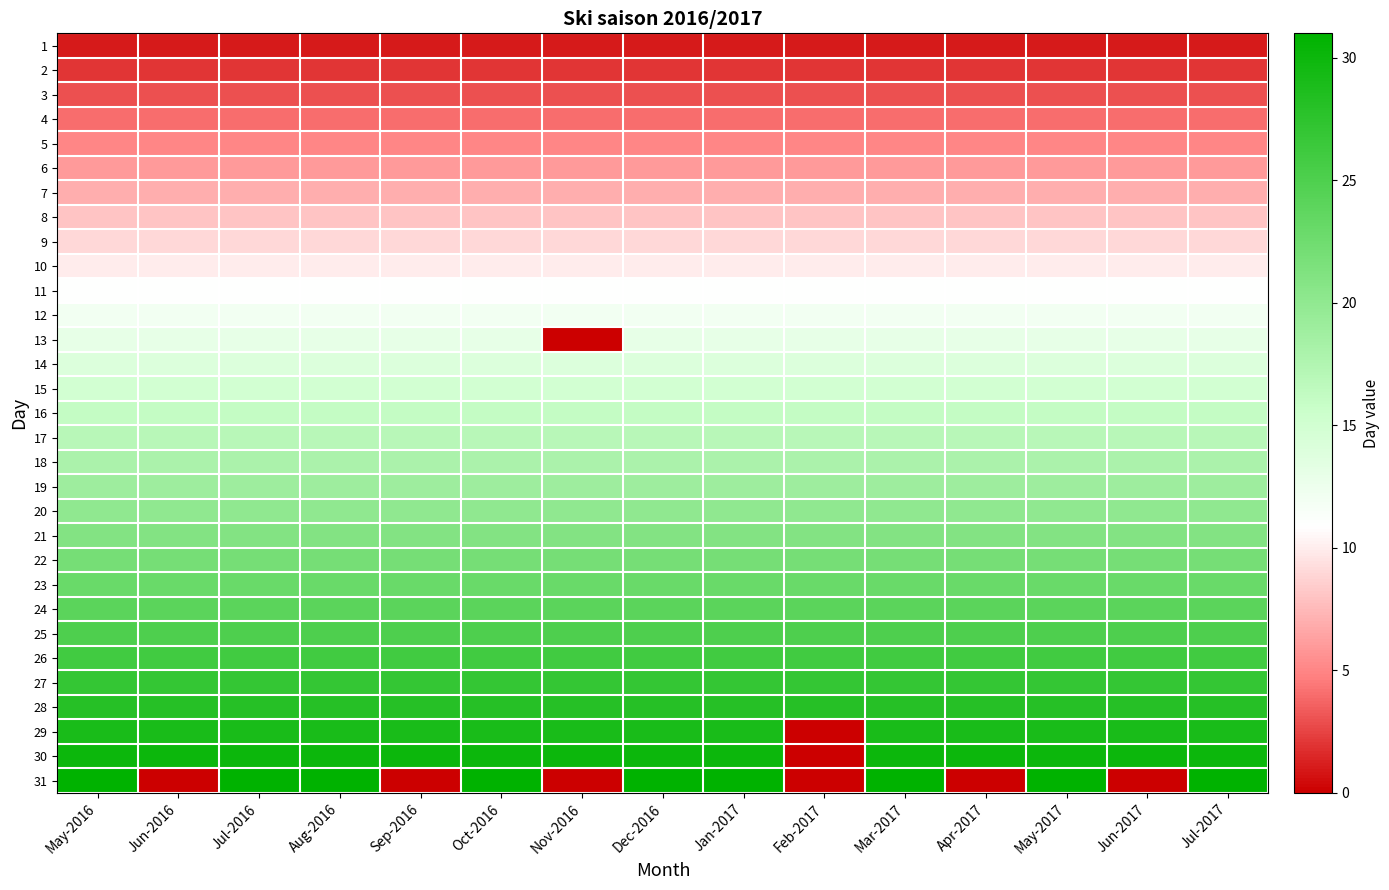

Reading left to right, list all the values displayed in this chart.

1: May-2016=1	Jun-2016=1	Jul-2016=1	Aug-2016=1	Sep-2016=1	Oct-2016=1	Nov-2016=1	Dec-2016=1	Jan-2017=1	Feb-2017=1	Mar-2017=1	Apr-2017=1	May-2017=1	Jun-2017=1	Jul-2017=1
2: May-2016=2	Jun-2016=2	Jul-2016=2	Aug-2016=2	Sep-2016=2	Oct-2016=2	Nov-2016=2	Dec-2016=2	Jan-2017=2	Feb-2017=2	Mar-2017=2	Apr-2017=2	May-2017=2	Jun-2017=2	Jul-2017=2
3: May-2016=3	Jun-2016=3	Jul-2016=3	Aug-2016=3	Sep-2016=3	Oct-2016=3	Nov-2016=3	Dec-2016=3	Jan-2017=3	Feb-2017=3	Mar-2017=3	Apr-2017=3	May-2017=3	Jun-2017=3	Jul-2017=3
4: May-2016=4	Jun-2016=4	Jul-2016=4	Aug-2016=4	Sep-2016=4	Oct-2016=4	Nov-2016=4	Dec-2016=4	Jan-2017=4	Feb-2017=4	Mar-2017=4	Apr-2017=4	May-2017=4	Jun-2017=4	Jul-2017=4
5: May-2016=5	Jun-2016=5	Jul-2016=5	Aug-2016=5	Sep-2016=5	Oct-2016=5	Nov-2016=5	Dec-2016=5	Jan-2017=5	Feb-2017=5	Mar-2017=5	Apr-2017=5	May-2017=5	Jun-2017=5	Jul-2017=5
6: May-2016=6	Jun-2016=6	Jul-2016=6	Aug-2016=6	Sep-2016=6	Oct-2016=6	Nov-2016=6	Dec-2016=6	Jan-2017=6	Feb-2017=6	Mar-2017=6	Apr-2017=6	May-2017=6	Jun-2017=6	Jul-2017=6
7: May-2016=7	Jun-2016=7	Jul-2016=7	Aug-2016=7	Sep-2016=7	Oct-2016=7	Nov-2016=7	Dec-2016=7	Jan-2017=7	Feb-2017=7	Mar-2017=7	Apr-2017=7	May-2017=7	Jun-2017=7	Jul-2017=7
8: May-2016=8	Jun-2016=8	Jul-2016=8	Aug-2016=8	Sep-2016=8	Oct-2016=8	Nov-2016=8	Dec-2016=8	Jan-2017=8	Feb-2017=8	Mar-2017=8	Apr-2017=8	May-2017=8	Jun-2017=8	Jul-2017=8
9: May-2016=9	Jun-2016=9	Jul-2016=9	Aug-2016=9	Sep-2016=9	Oct-2016=9	Nov-2016=9	Dec-2016=9	Jan-2017=9	Feb-2017=9	Mar-2017=9	Apr-2017=9	May-2017=9	Jun-2017=9	Jul-2017=9
10: May-2016=10	Jun-2016=10	Jul-2016=10	Aug-2016=10	Sep-2016=10	Oct-2016=10	Nov-2016=10	Dec-2016=10	Jan-2017=10	Feb-2017=10	Mar-2017=10	Apr-2017=10	May-2017=10	Jun-2017=10	Jul-2017=10
11: May-2016=11	Jun-2016=11	Jul-2016=11	Aug-2016=11	Sep-2016=11	Oct-2016=11	Nov-2016=11	Dec-2016=11	Jan-2017=11	Feb-2017=11	Mar-2017=11	Apr-2017=11	May-2017=11	Jun-2017=11	Jul-2017=11
12: May-2016=12	Jun-2016=12	Jul-2016=12	Aug-2016=12	Sep-2016=12	Oct-2016=12	Nov-2016=12	Dec-2016=12	Jan-2017=12	Feb-2017=12	Mar-2017=12	Apr-2017=12	May-2017=12	Jun-2017=12	Jul-2017=12
13: May-2016=13	Jun-2016=13	Jul-2016=13	Aug-2016=13	Sep-2016=13	Oct-2016=13	Nov-2016=0	Dec-2016=13	Jan-2017=13	Feb-2017=13	Mar-2017=13	Apr-2017=13	May-2017=13	Jun-2017=13	Jul-2017=13
14: May-2016=14	Jun-2016=14	Jul-2016=14	Aug-2016=14	Sep-2016=14	Oct-2016=14	Nov-2016=14	Dec-2016=14	Jan-2017=14	Feb-2017=14	Mar-2017=14	Apr-2017=14	May-2017=14	Jun-2017=14	Jul-2017=14
15: May-2016=15	Jun-2016=15	Jul-2016=15	Aug-2016=15	Sep-2016=15	Oct-2016=15	Nov-2016=15	Dec-2016=15	Jan-2017=15	Feb-2017=15	Mar-2017=15	Apr-2017=15	May-2017=15	Jun-2017=15	Jul-2017=15
16: May-2016=16	Jun-2016=16	Jul-2016=16	Aug-2016=16	Sep-2016=16	Oct-2016=16	Nov-2016=16	Dec-2016=16	Jan-2017=16	Feb-2017=16	Mar-2017=16	Apr-2017=16	May-2017=16	Jun-2017=16	Jul-2017=16
17: May-2016=17	Jun-2016=17	Jul-2016=17	Aug-2016=17	Sep-2016=17	Oct-2016=17	Nov-2016=17	Dec-2016=17	Jan-2017=17	Feb-2017=17	Mar-2017=17	Apr-2017=17	May-2017=17	Jun-2017=17	Jul-2017=17
18: May-2016=18	Jun-2016=18	Jul-2016=18	Aug-2016=18	Sep-2016=18	Oct-2016=18	Nov-2016=18	Dec-2016=18	Jan-2017=18	Feb-2017=18	Mar-2017=18	Apr-2017=18	May-2017=18	Jun-2017=18	Jul-2017=18
19: May-2016=19	Jun-2016=19	Jul-2016=19	Aug-2016=19	Sep-2016=19	Oct-2016=19	Nov-2016=19	Dec-2016=19	Jan-2017=19	Feb-2017=19	Mar-2017=19	Apr-2017=19	May-2017=19	Jun-2017=19	Jul-2017=19
20: May-2016=20	Jun-2016=20	Jul-2016=20	Aug-2016=20	Sep-2016=20	Oct-2016=20	Nov-2016=20	Dec-2016=20	Jan-2017=20	Feb-2017=20	Mar-2017=20	Apr-2017=20	May-2017=20	Jun-2017=20	Jul-2017=20
21: May-2016=21	Jun-2016=21	Jul-2016=21	Aug-2016=21	Sep-2016=21	Oct-2016=21	Nov-2016=21	Dec-2016=21	Jan-2017=21	Feb-2017=21	Mar-2017=21	Apr-2017=21	May-2017=21	Jun-2017=21	Jul-2017=21
22: May-2016=22	Jun-2016=22	Jul-2016=22	Aug-2016=22	Sep-2016=22	Oct-2016=22	Nov-2016=22	Dec-2016=22	Jan-2017=22	Feb-2017=22	Mar-2017=22	Apr-2017=22	May-2017=22	Jun-2017=22	Jul-2017=22
23: May-2016=23	Jun-2016=23	Jul-2016=23	Aug-2016=23	Sep-2016=23	Oct-2016=23	Nov-2016=23	Dec-2016=23	Jan-2017=23	Feb-2017=23	Mar-2017=23	Apr-2017=23	May-2017=23	Jun-2017=23	Jul-2017=23
24: May-2016=24	Jun-2016=24	Jul-2016=24	Aug-2016=24	Sep-2016=24	Oct-2016=24	Nov-2016=24	Dec-2016=24	Jan-2017=24	Feb-2017=24	Mar-2017=24	Apr-2017=24	May-2017=24	Jun-2017=24	Jul-2017=24
25: May-2016=25	Jun-2016=25	Jul-2016=25	Aug-2016=25	Sep-2016=25	Oct-2016=25	Nov-2016=25	Dec-2016=25	Jan-2017=25	Feb-2017=25	Mar-2017=25	Apr-2017=25	May-2017=25	Jun-2017=25	Jul-2017=25
26: May-2016=26	Jun-2016=26	Jul-2016=26	Aug-2016=26	Sep-2016=26	Oct-2016=26	Nov-2016=26	Dec-2016=26	Jan-2017=26	Feb-2017=26	Mar-2017=26	Apr-2017=26	May-2017=26	Jun-2017=26	Jul-2017=26
27: May-2016=27	Jun-2016=27	Jul-2016=27	Aug-2016=27	Sep-2016=27	Oct-2016=27	Nov-2016=27	Dec-2016=27	Jan-2017=27	Feb-2017=27	Mar-2017=27	Apr-2017=27	May-2017=27	Jun-2017=27	Jul-2017=27
28: May-2016=28	Jun-2016=28	Jul-2016=28	Aug-2016=28	Sep-2016=28	Oct-2016=28	Nov-2016=28	Dec-2016=28	Jan-2017=28	Feb-2017=28	Mar-2017=28	Apr-2017=28	May-2017=28	Jun-2017=28	Jul-2017=28
29: May-2016=29	Jun-2016=29	Jul-2016=29	Aug-2016=29	Sep-2016=29	Oct-2016=29	Nov-2016=29	Dec-2016=29	Jan-2017=29	Feb-2017=0	Mar-2017=29	Apr-2017=29	May-2017=29	Jun-2017=29	Jul-2017=29
30: May-2016=30	Jun-2016=30	Jul-2016=30	Aug-2016=30	Sep-2016=30	Oct-2016=30	Nov-2016=30	Dec-2016=30	Jan-2017=30	Feb-2017=0	Mar-2017=30	Apr-2017=30	May-2017=30	Jun-2017=30	Jul-2017=30
31: May-2016=31	Jun-2016=0	Jul-2016=31	Aug-2016=31	Sep-2016=0	Oct-2016=31	Nov-2016=0	Dec-2016=31	Jan-2017=31	Feb-2017=0	Mar-2017=31	Apr-2017=0	May-2017=31	Jun-2017=0	Jul-2017=31